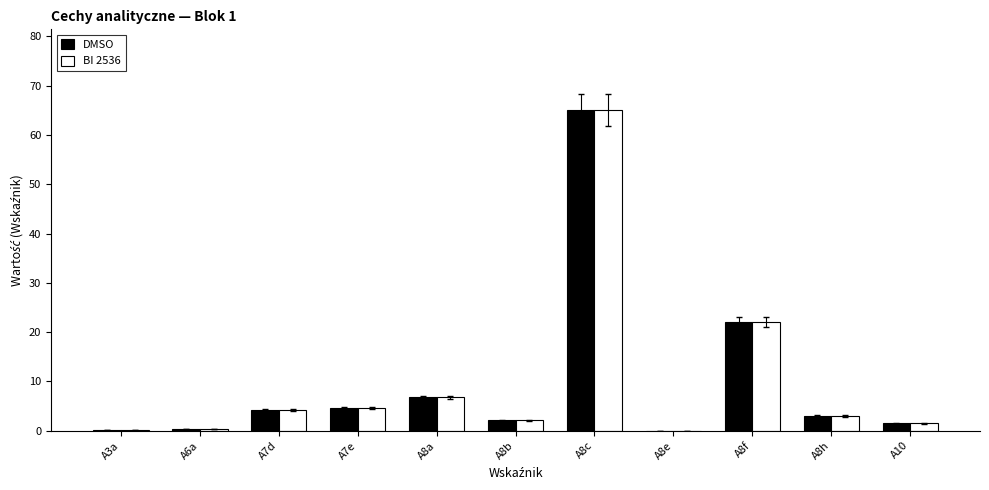

How many series are shown in this chart?

2